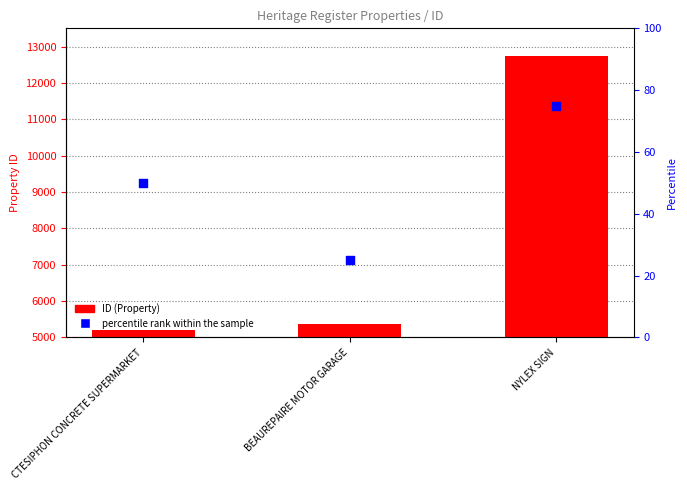

What are all the series names shown in the legend?

ID, percentile rank within the sample